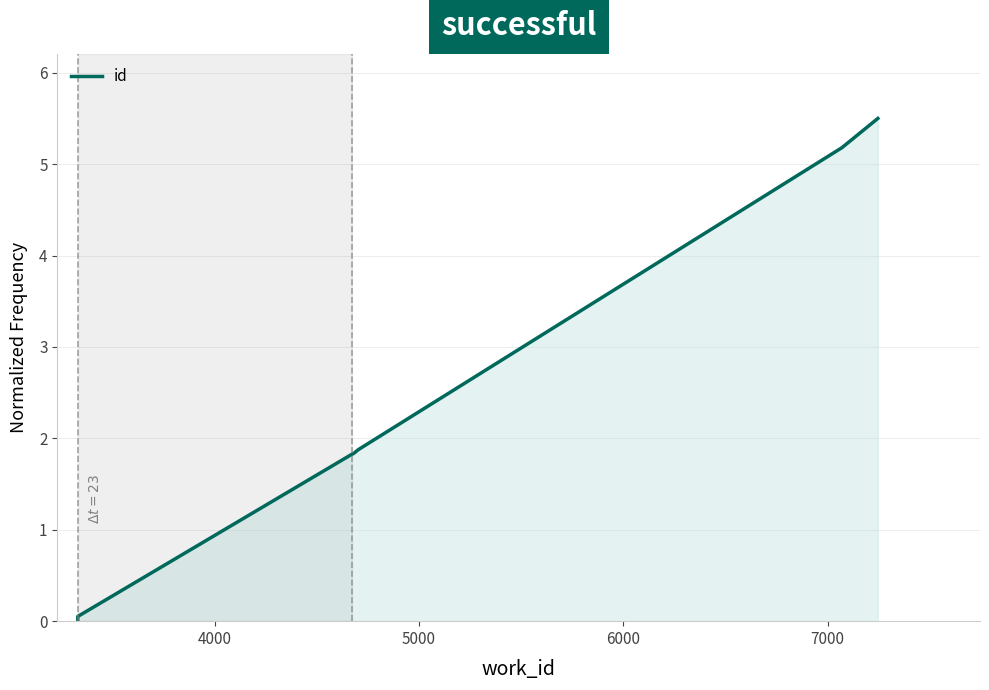

The value at 4000 is 0.0. True or false?

False